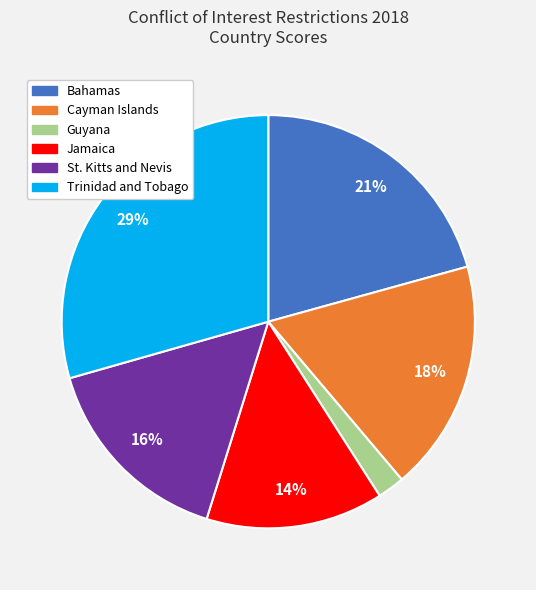

True or false: Trinidad and Tobago accounts for 29% of the total.

True